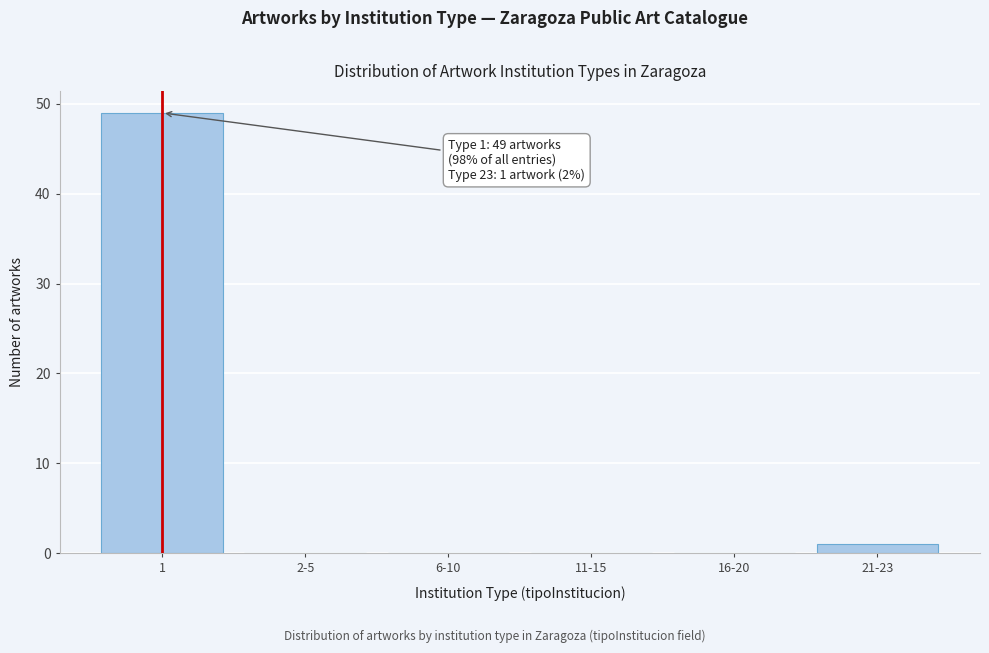

Reading left to right, list all the values displayed in this chart.

1=49	2-5=0	6-10=0	11-15=0	16-20=0	21-23=1